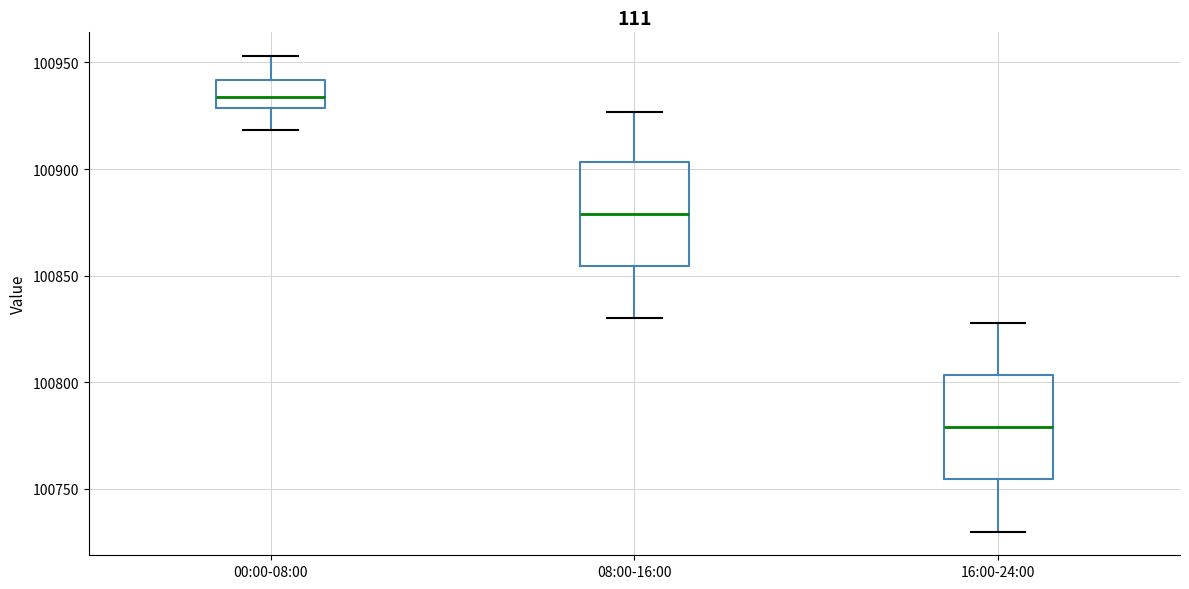

Which box's median line is the lowest?

16:00-24:00